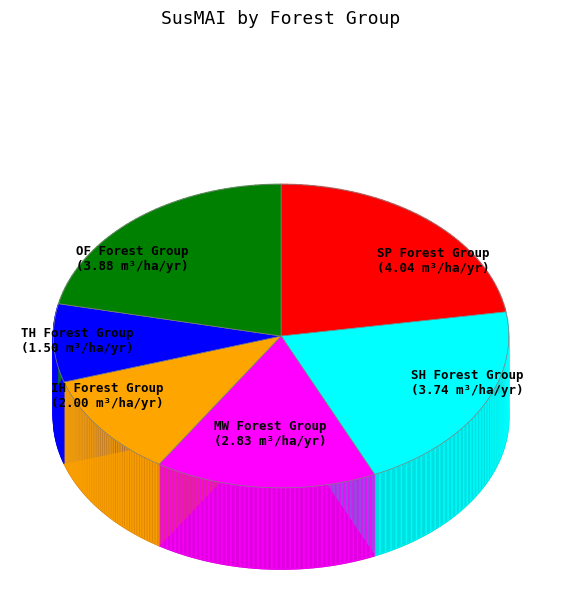

How much of the chart is everything except OF Forest Group?

78.4%